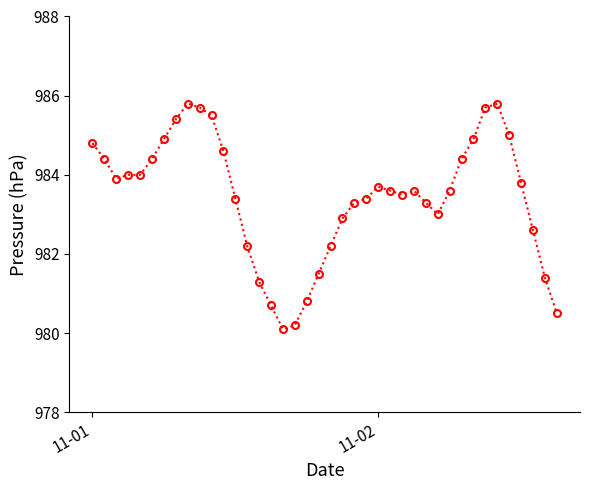

What is the difference between the second highest and second lowest values?

5.6